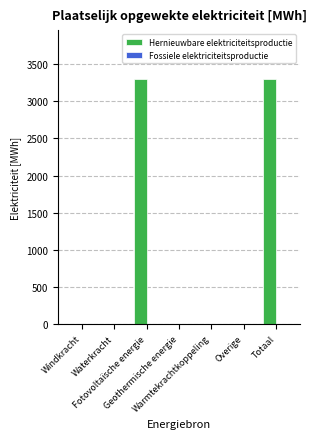

What is the maximum value shown in the chart?

3298.8